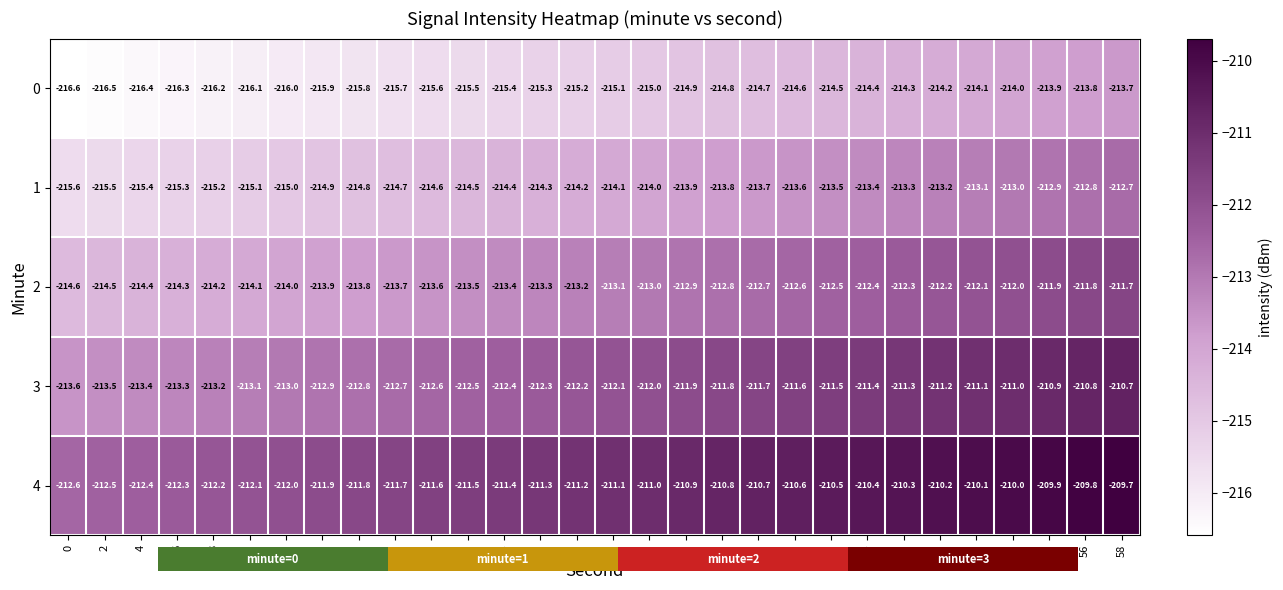

What is the smallest value displayed?

-216.6